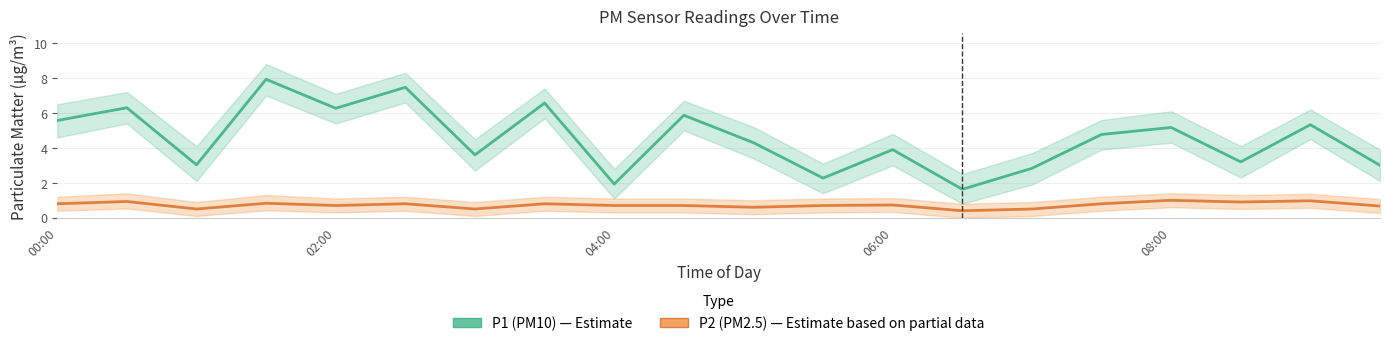

True or false: P2 (PM2.5) has a value of 0.2 at 10.

False